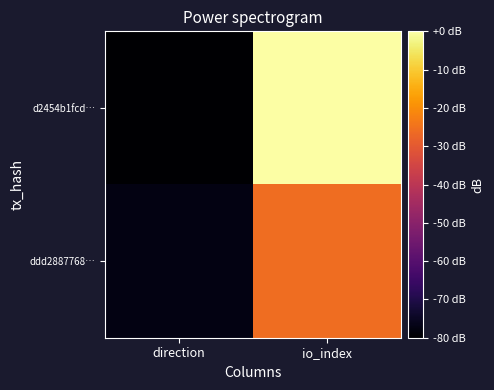

Between direction and io_index, which series saw the biggest shift?

d2454b1fcd…